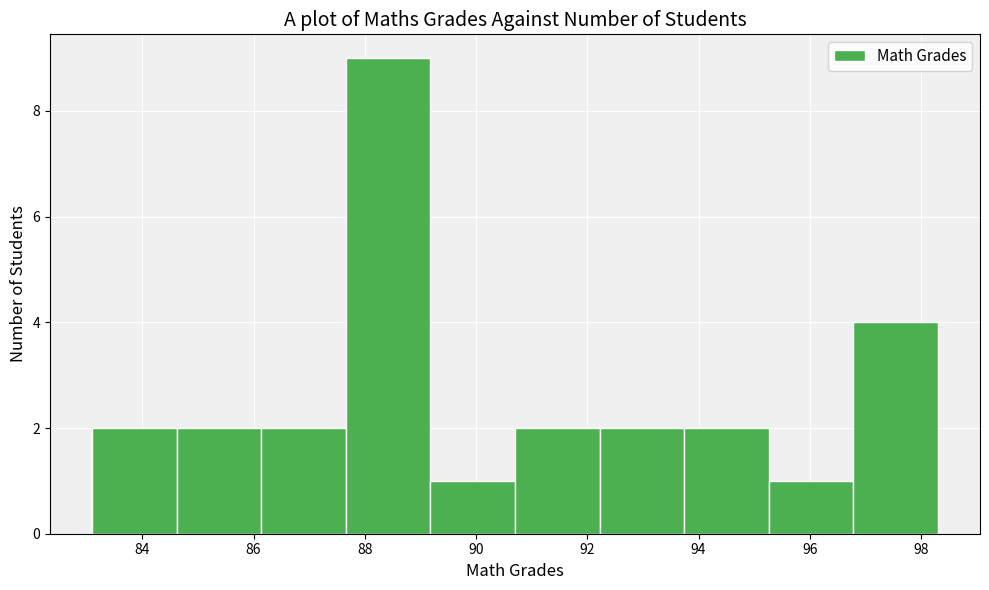

How tall is the bar that spans 95.26 to 96.78 on the x-axis? Neither the bar edges nor the heights are printed on the chart, so give them approximately, as read against the axes.

1